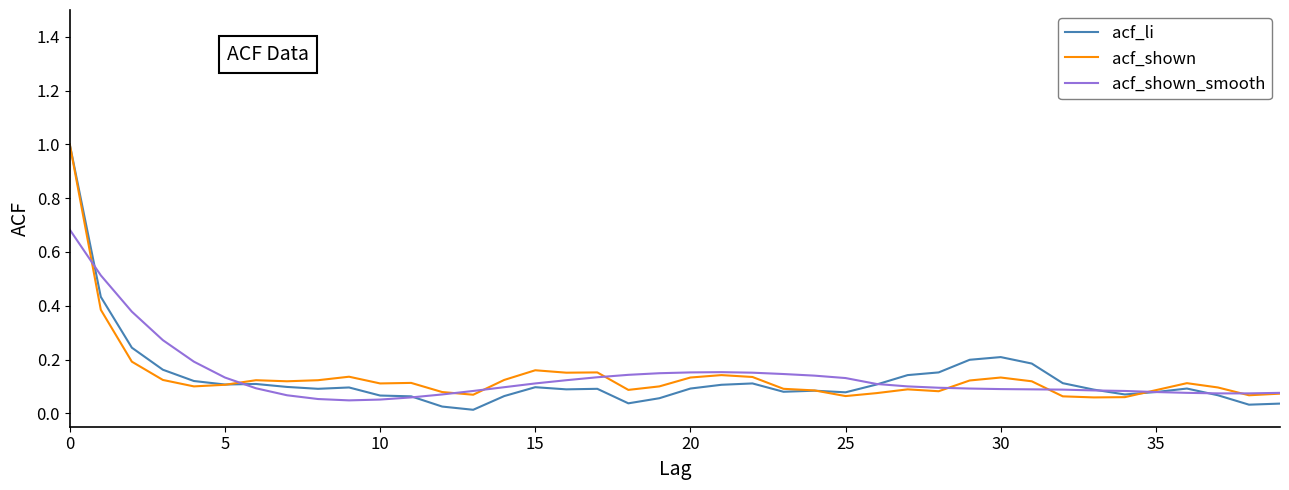

Which series has the widest spread of values?

acf_li